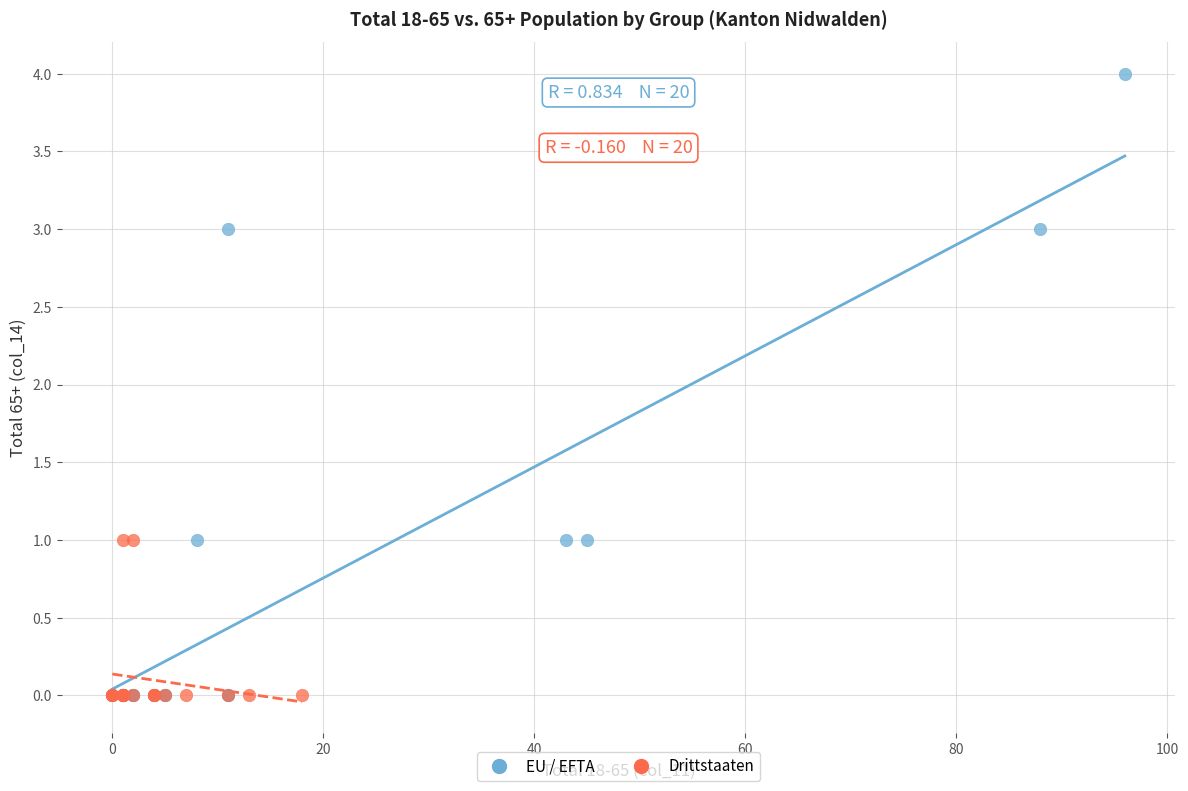

Which series has the widest spread of Y values?

EU / EFTA